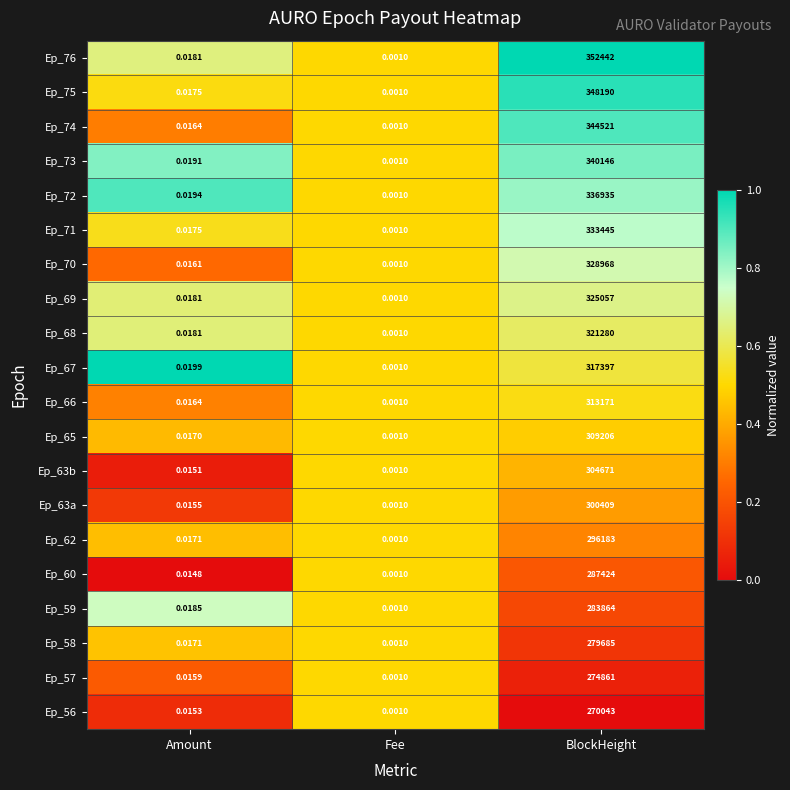

At which label is Ep_69 closest to 162528?

Amount